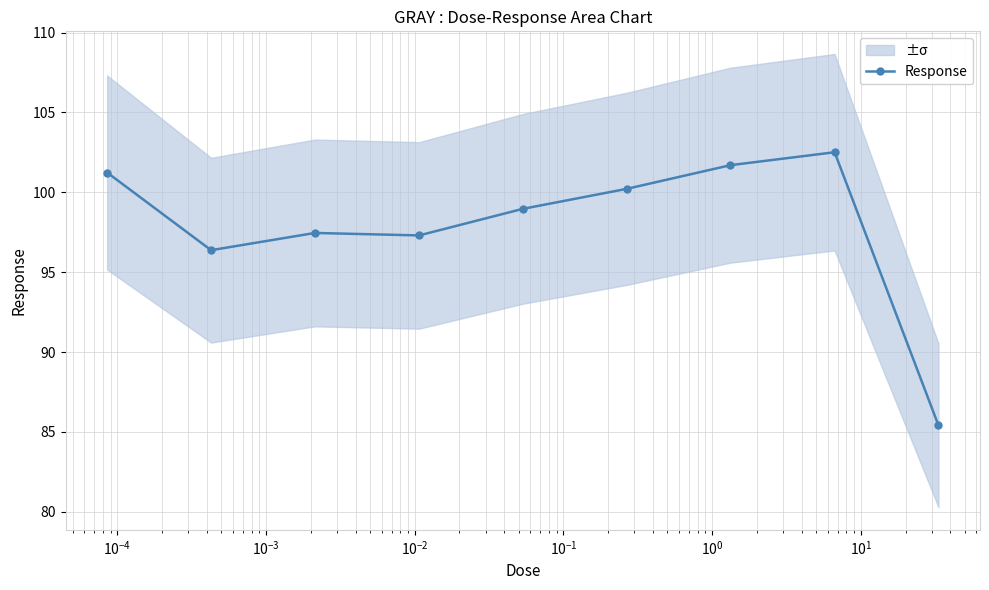

Count the number of values greater than 98.

5